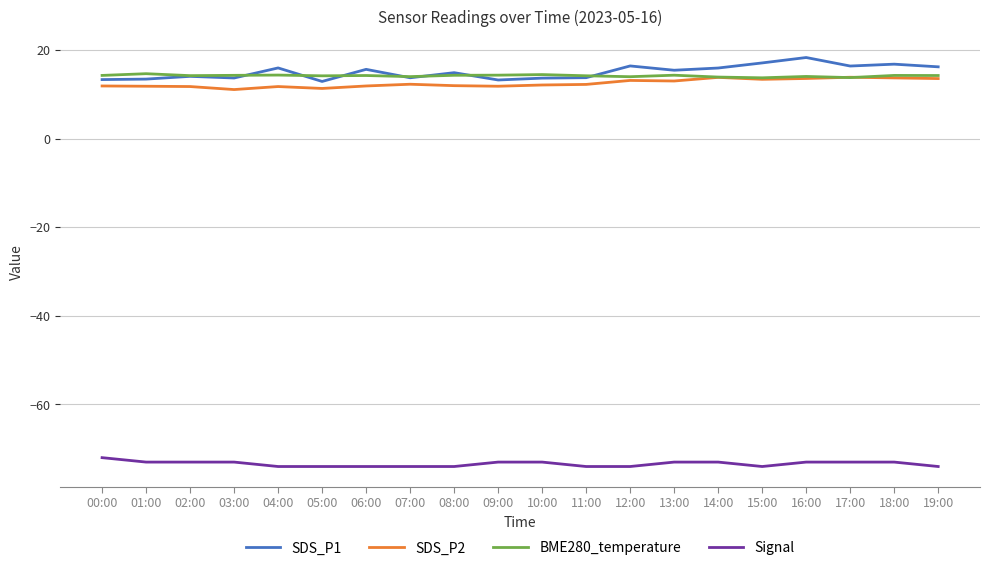

What is the maximum value shown in the chart?

18.3